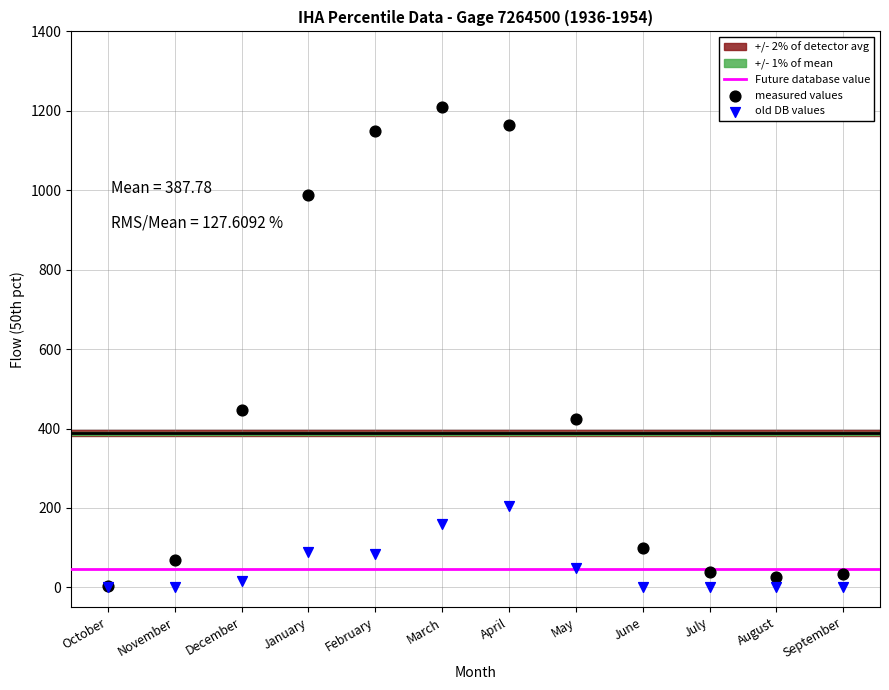

Across all series, what Y value is closest to 605?

446.0